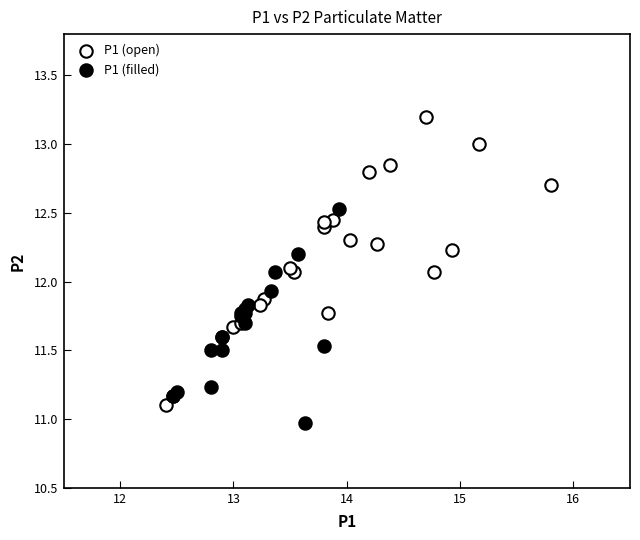

Which series has the widest spread of Y values?

P1 (open)